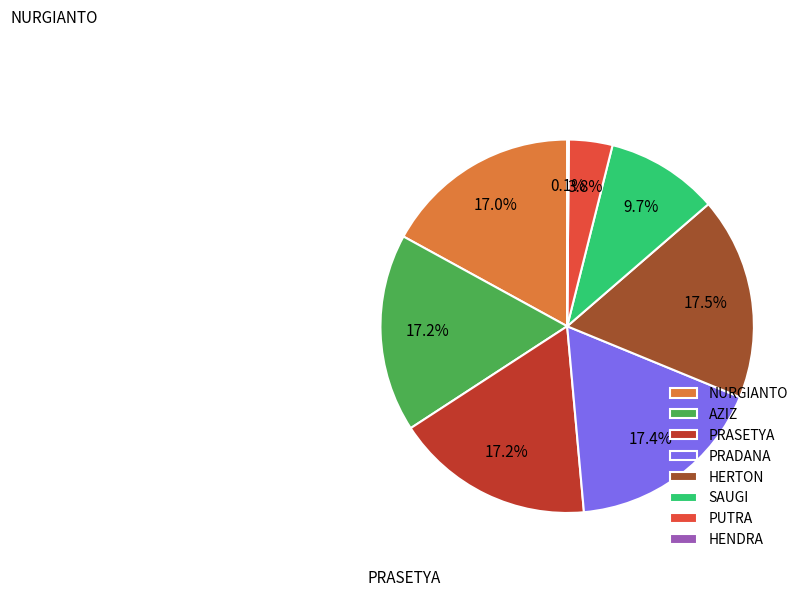

Approximately how many times larger is the value at PRADANA compared to SAUGI?

1.8